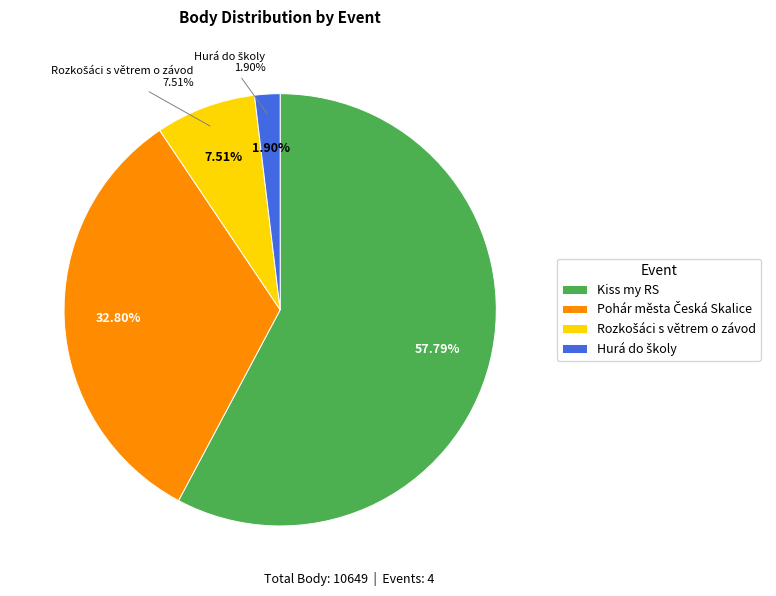

To the nearest percent, what percentage of the pie is Kiss my RS (222154)?

58%